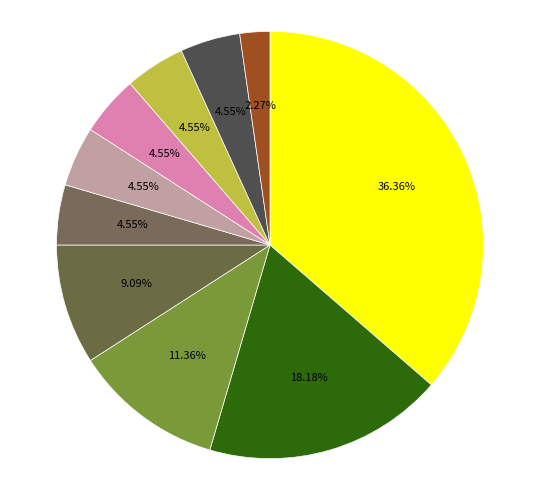

How many segments does this pie chart have?

10